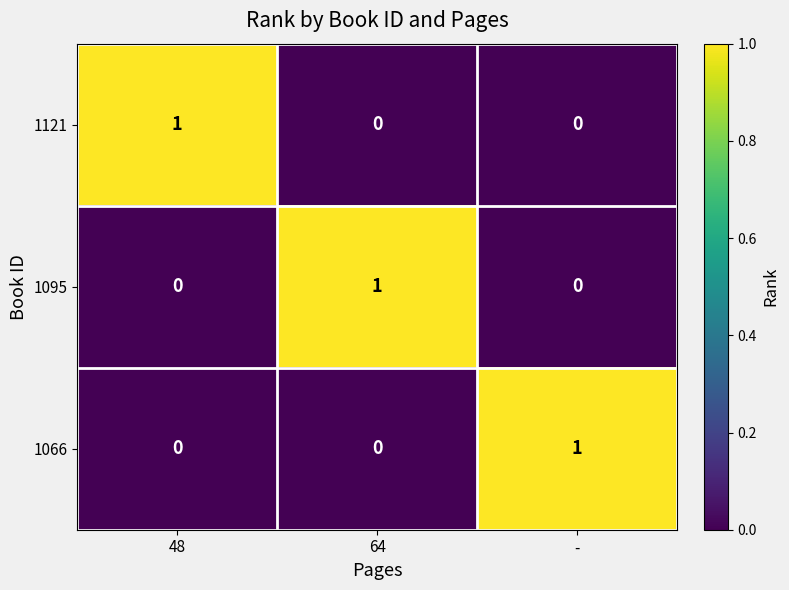

Count the 1121 values in the range 0 to 1.

3